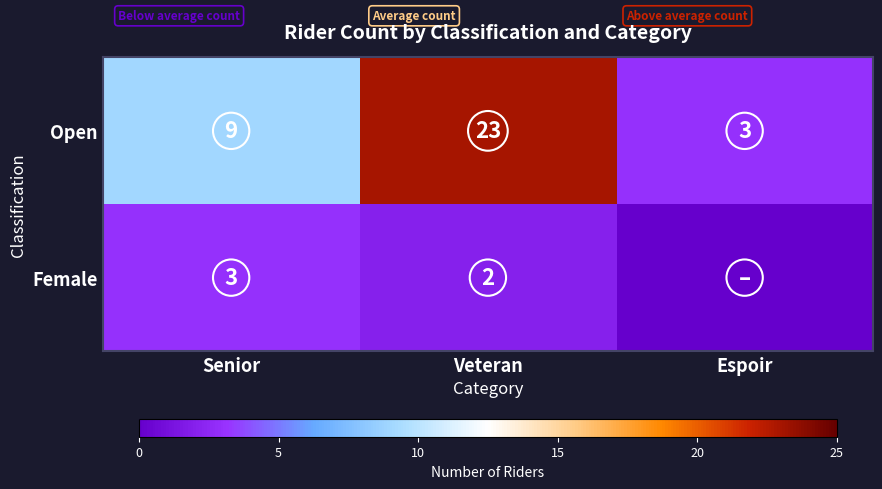

What is the lowest value of the Open series?

3